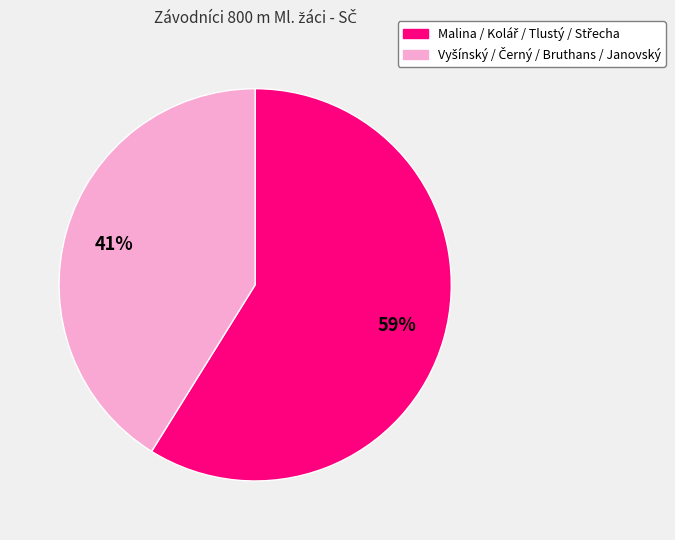

Is there a majority slice in this chart?

Yes